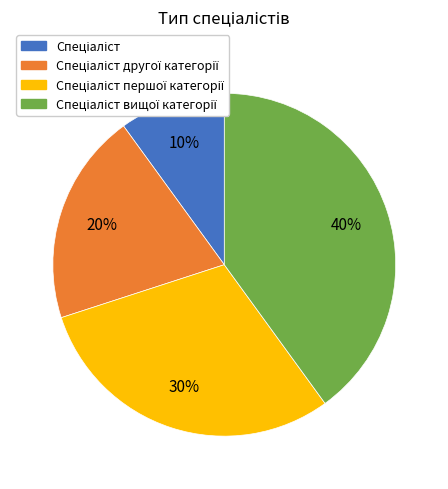

How many slices are in this pie chart?

4